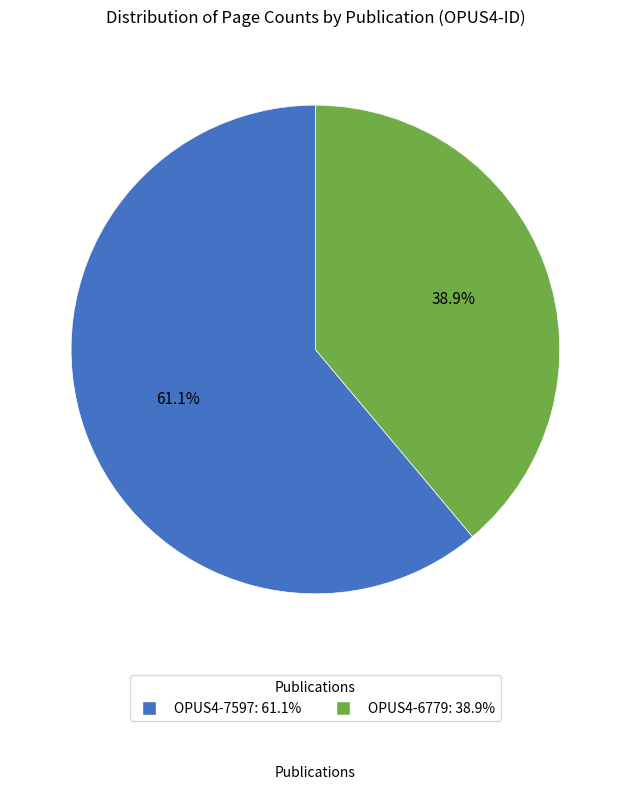

What percentage is the OPUS4-6779 slice, to the nearest percent?

39%